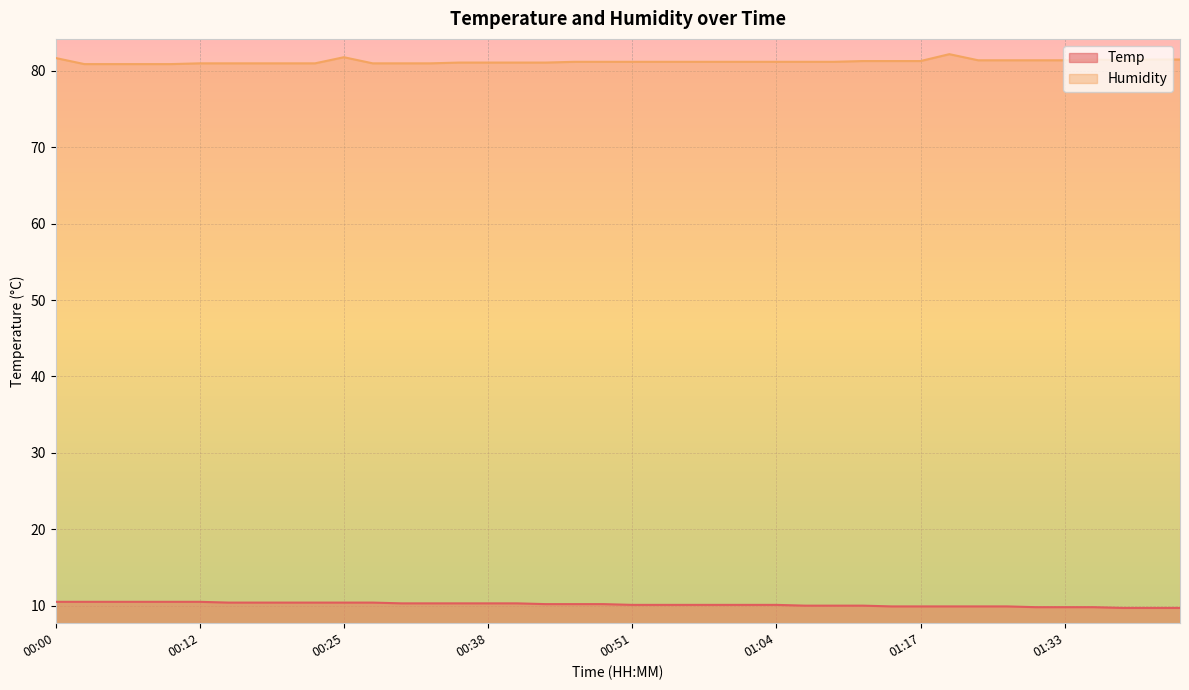

True or false: Humidity and Temp cross at least once.

False